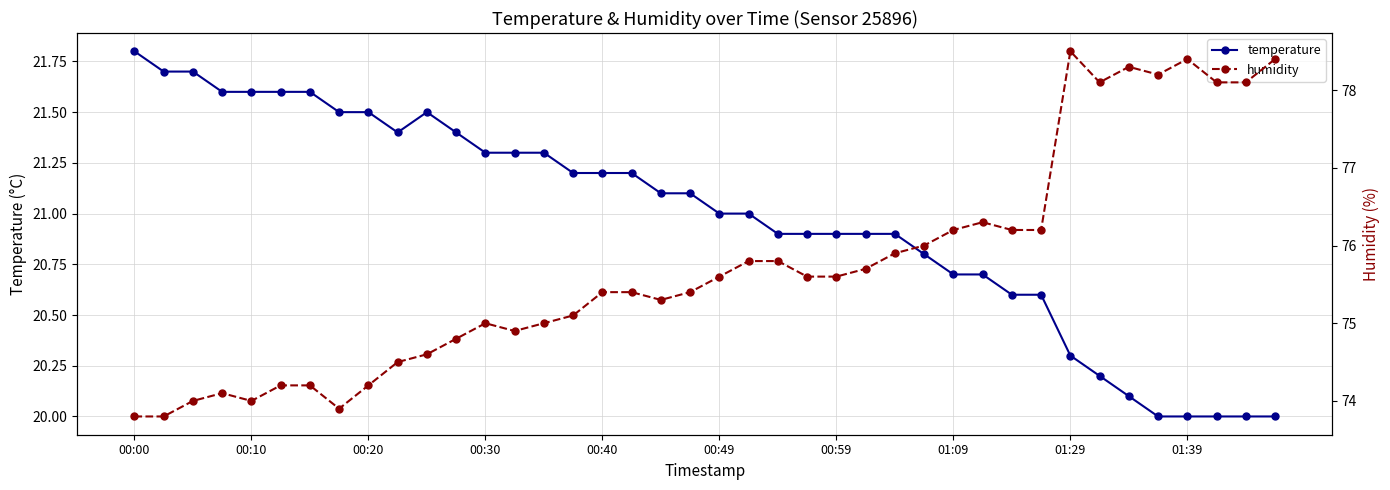

What is the minimum value shown in the chart?

20.0